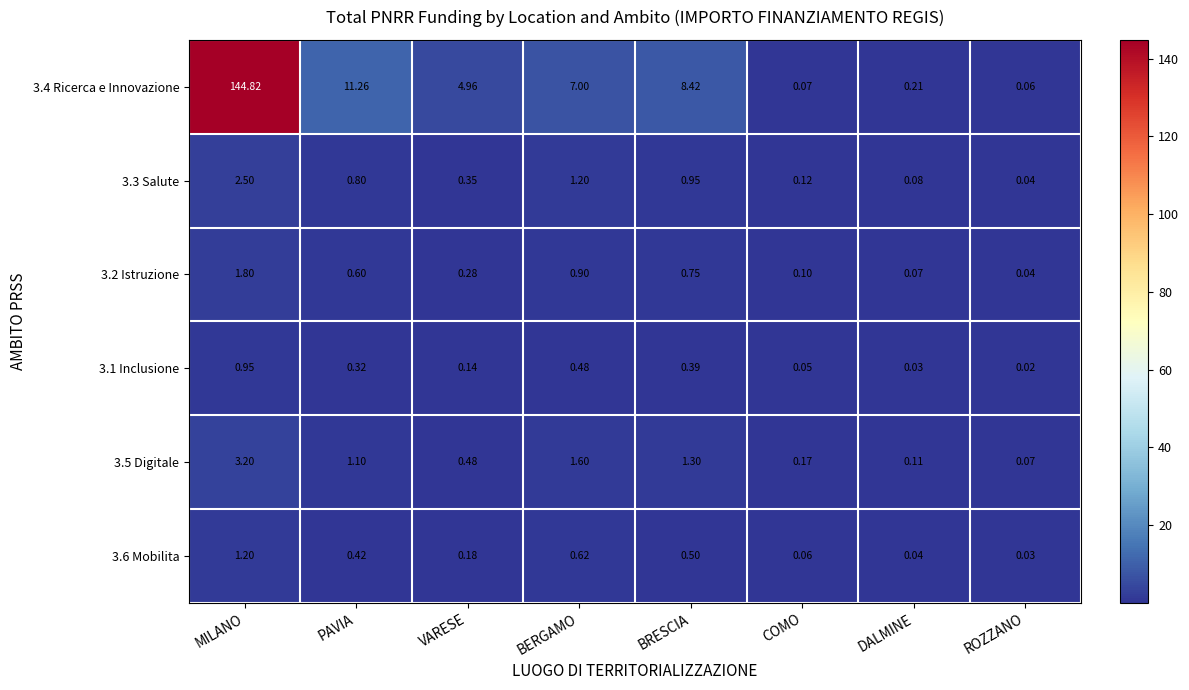

Is the value of 3.4 Ricerca e Innovazione at MILANO greater than the value of 3.6 Mobilita at BRESCIA?

Yes